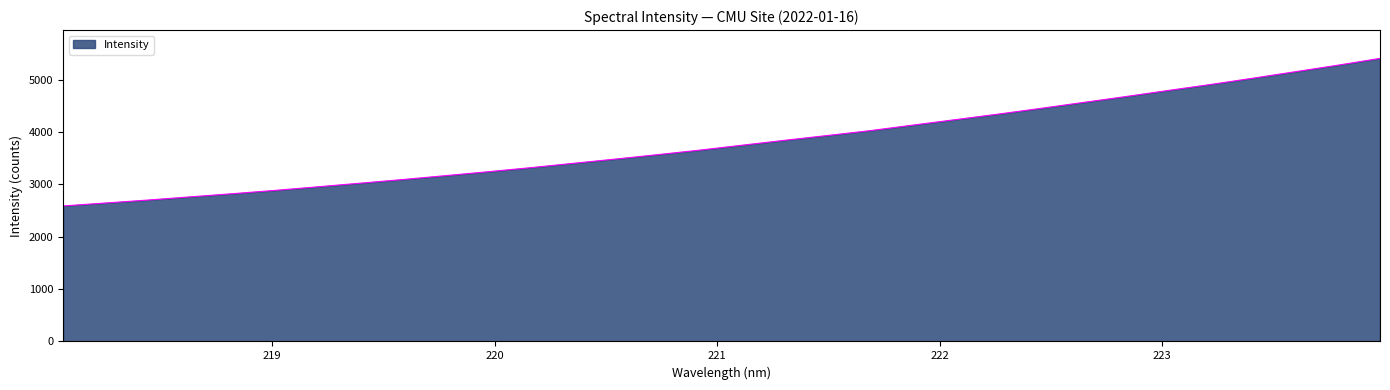

What is the minimum value shown in the chart?

2587.0